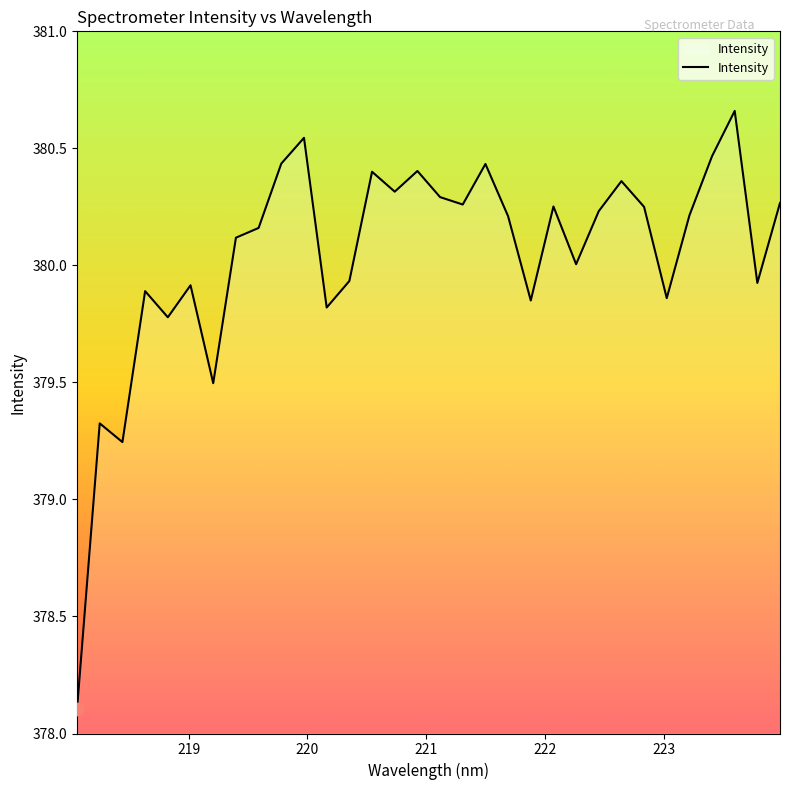

What is the smallest value displayed?

378.1